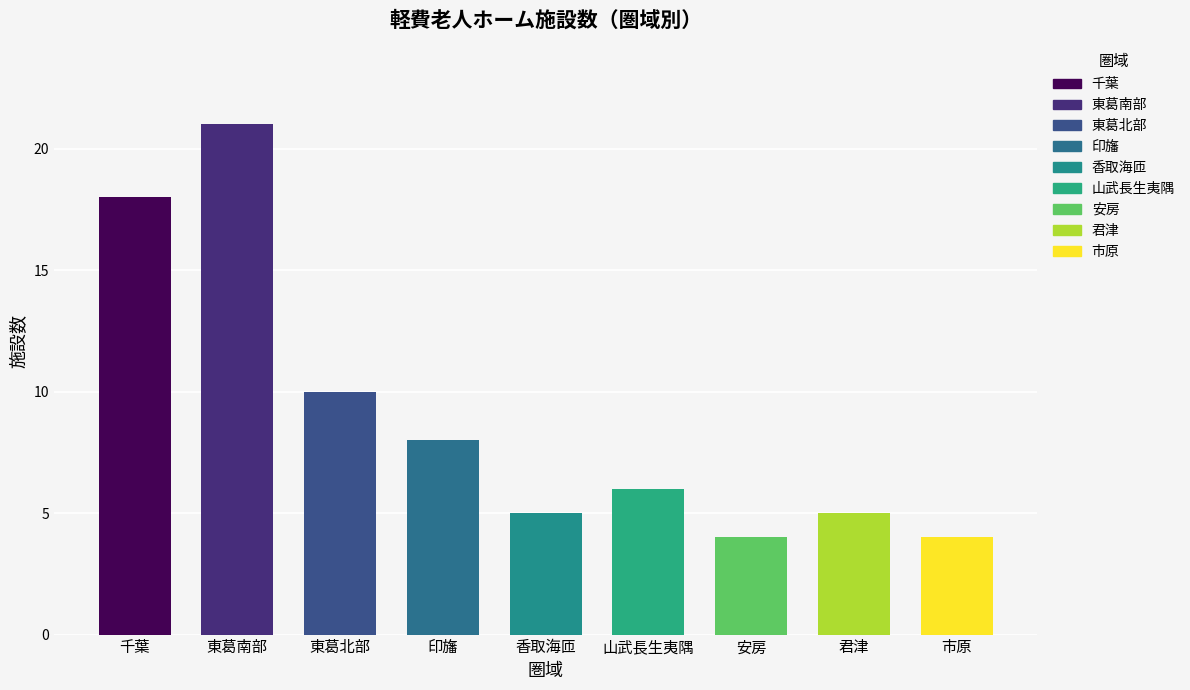

List the labels in order of value, largest first.

東葛南部, 千葉, 東葛北部, 印旛, 山武長生夷隅, 香取海匝, 君津, 安房, 市原